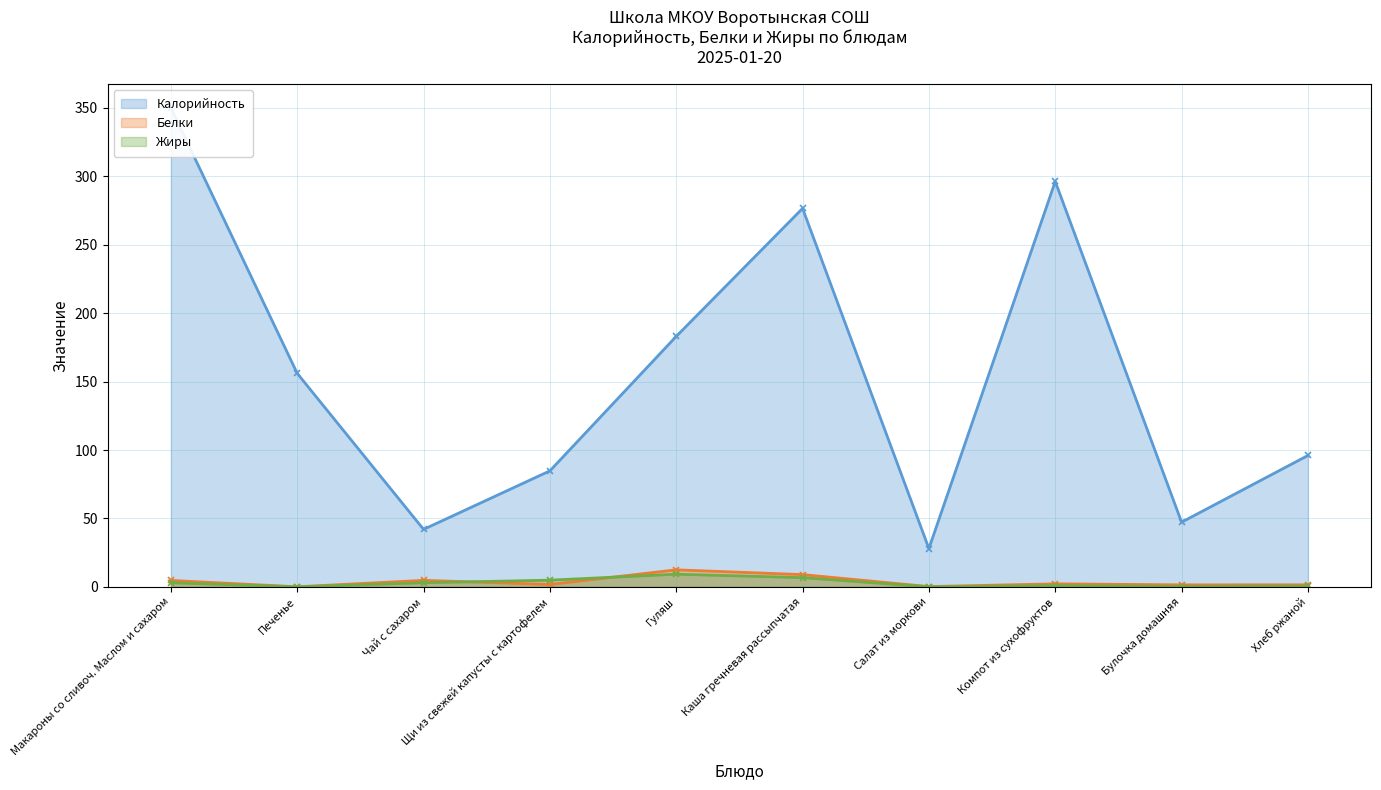

Which has a higher value, Чай с сахаром or Щи из свежей капусты с картофелем?

Щи из свежей капусты с картофелем